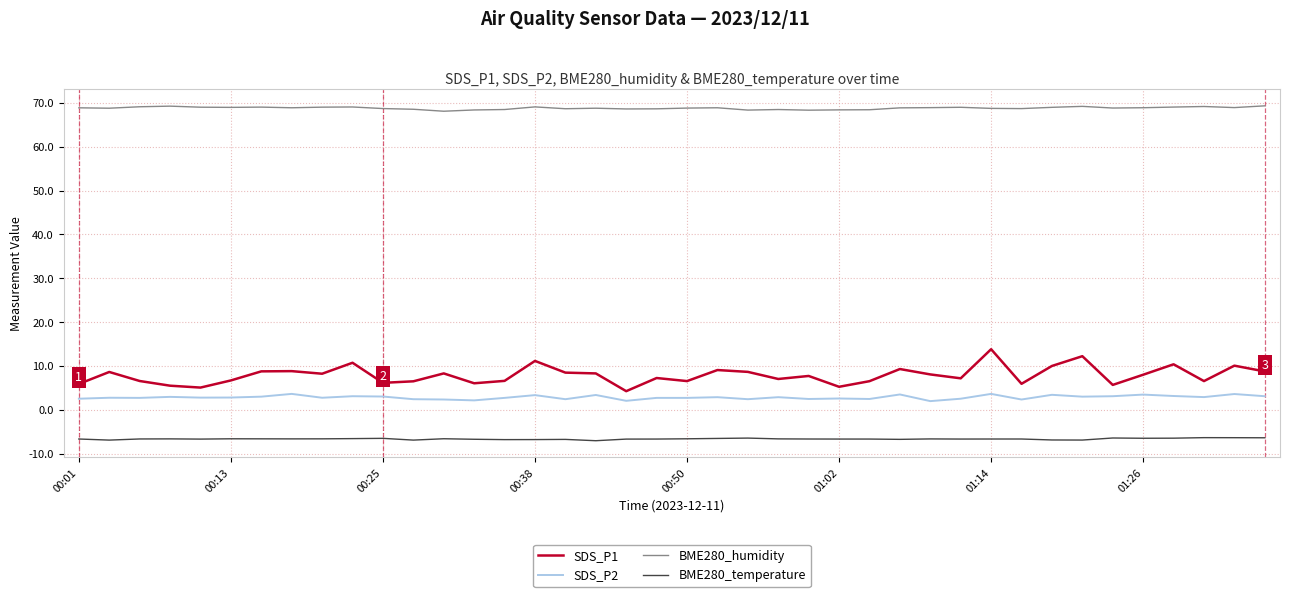

What is the lowest value of the SDS_P2 series?

2.0